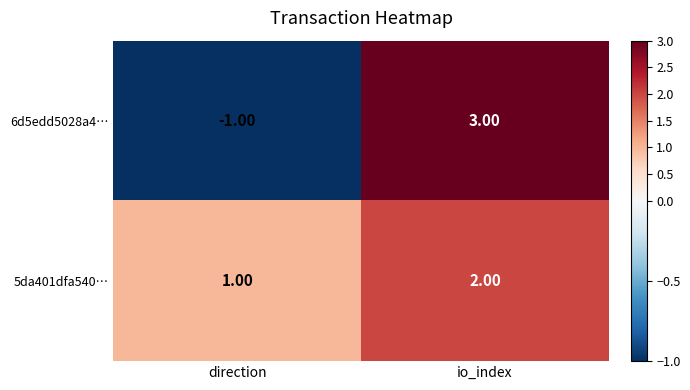

What is the sum of all 5da401dfa540… values?

3